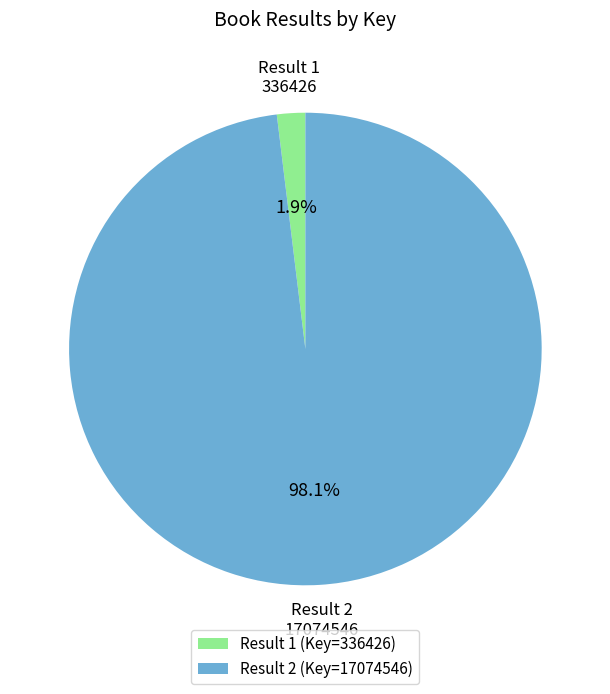

Between Result 2 and Result 1, which is larger?

Result 2